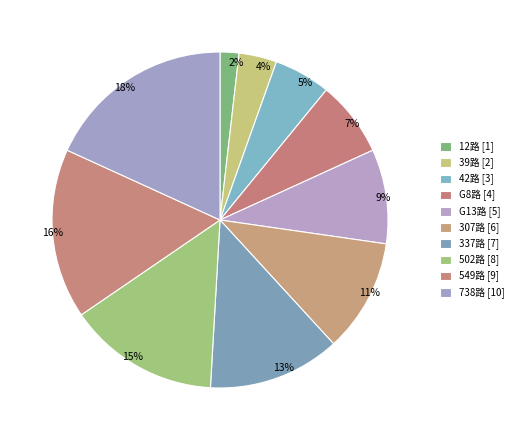

Which has a higher value, 502路 or 738路?

738路